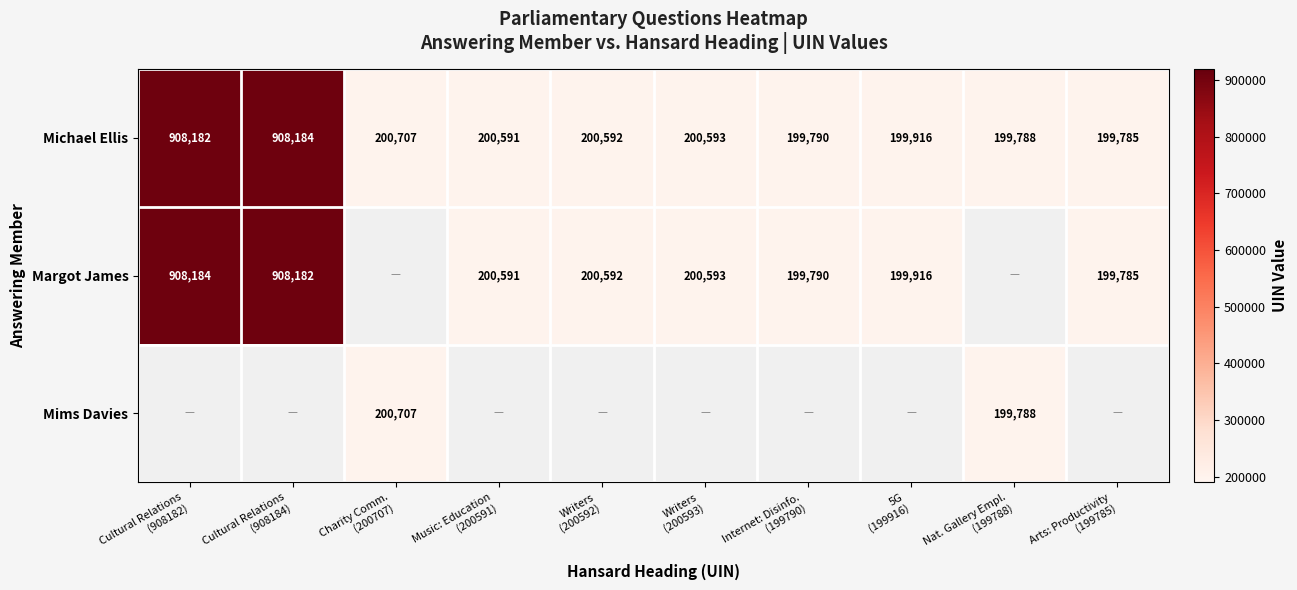

What is the difference between the second highest and second lowest values in the Michael Ellis series?

708394